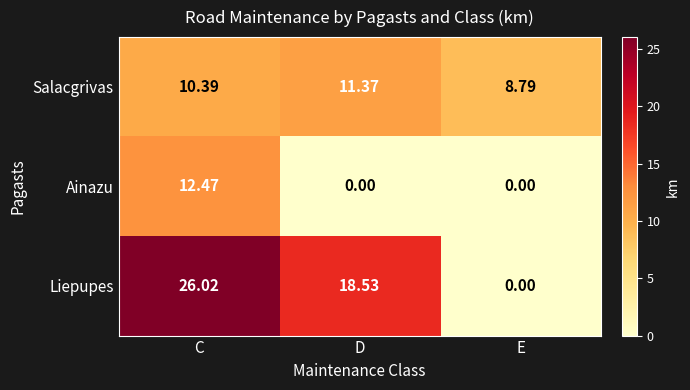

At how many categories does at least one series exceed 25?

1